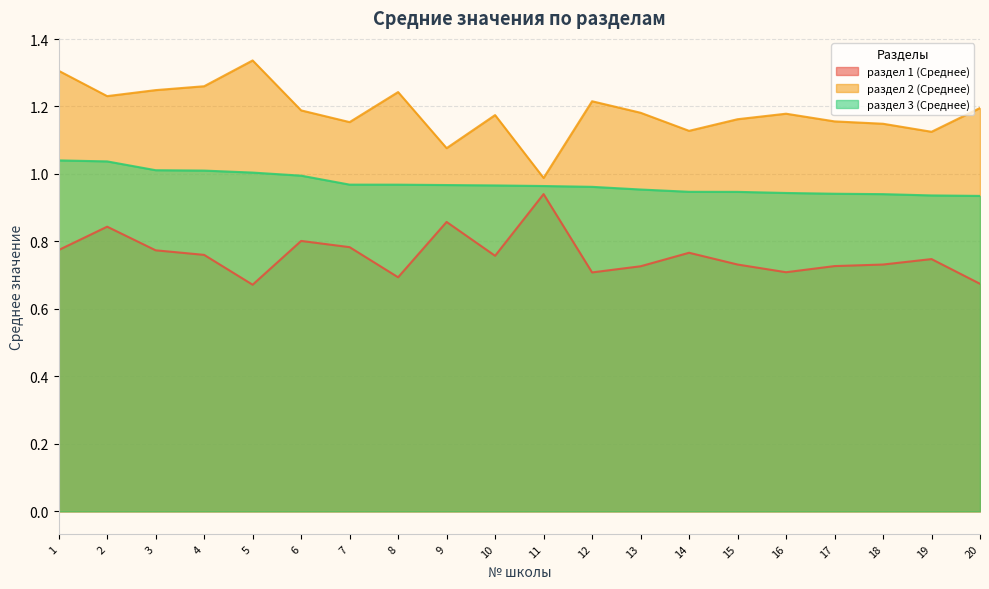

What is the sum of the раздел 3 (Среднее) values at 14 and 10?

1.9